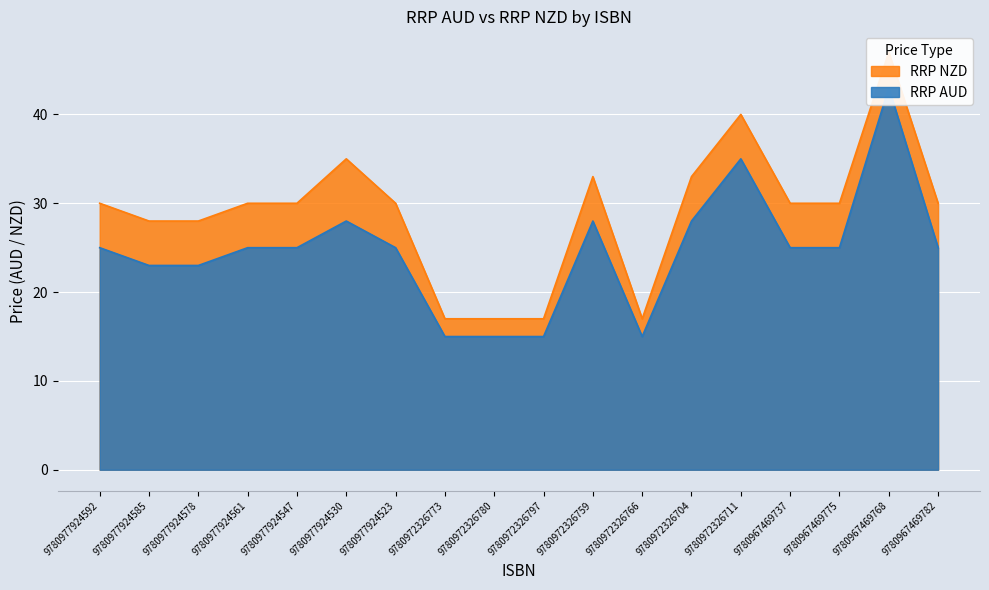

At how many categories does at least one series exceed 28?

12